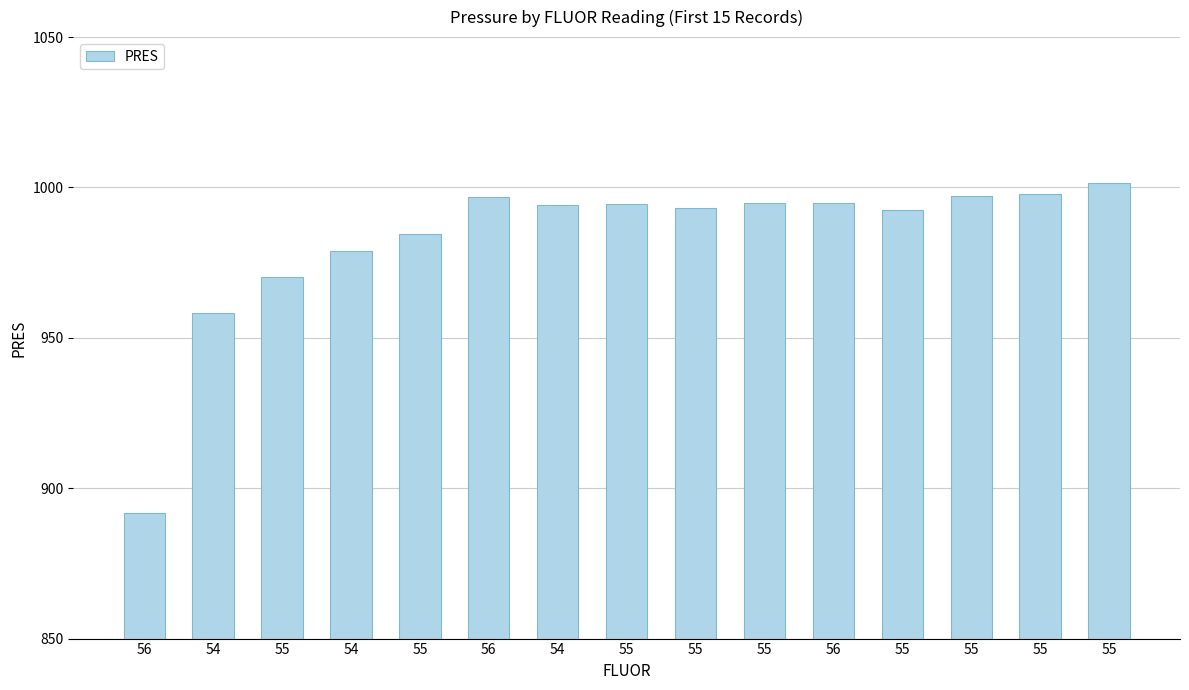

Approximately how many times larger is the value at 55 compared to 55?

1.0